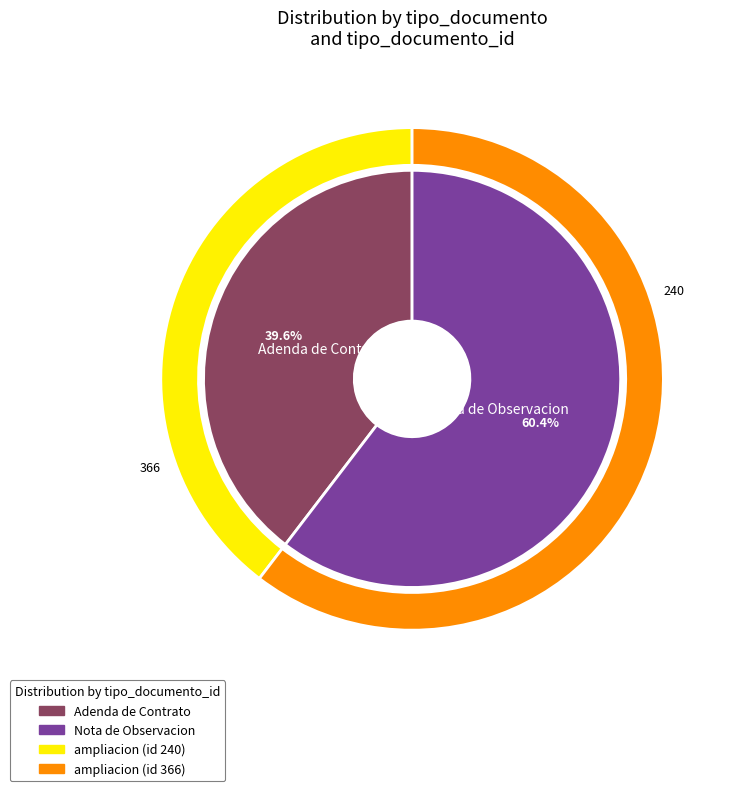

Does Nota de Observacion account for over 50% of the chart?

Yes